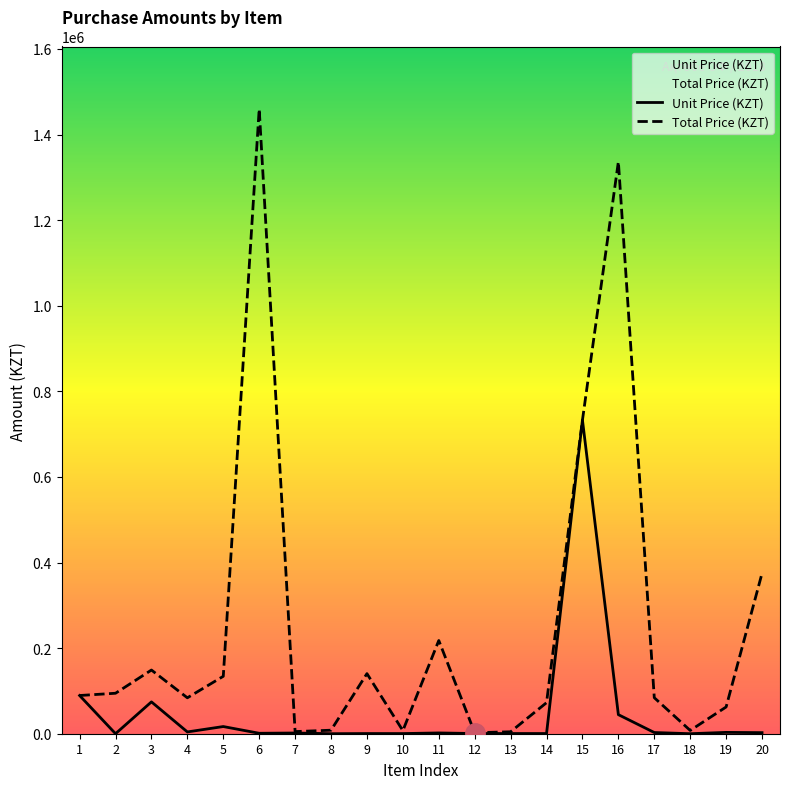

What is the highest value of the Unit Price (KZT) series?

732857.1